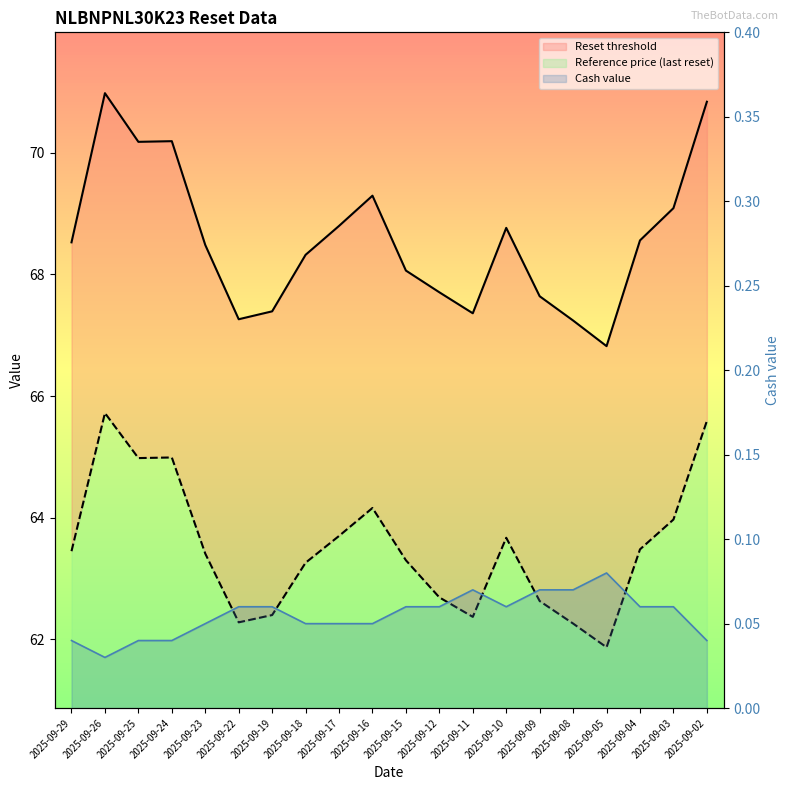

What is the sum of the Reset threshold values at 2025-09-19 and 2025-09-05?

134.2